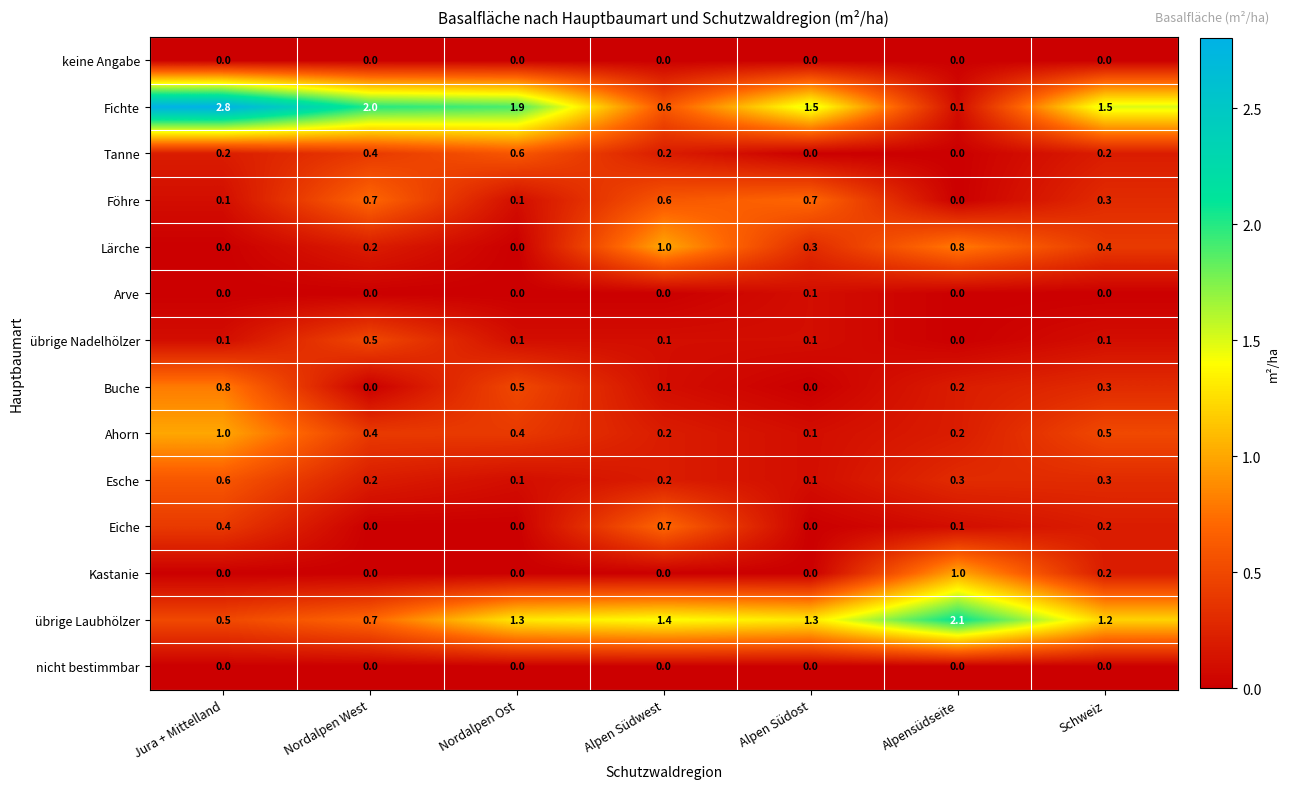

At how many categories does at least one series exceed 0?

7